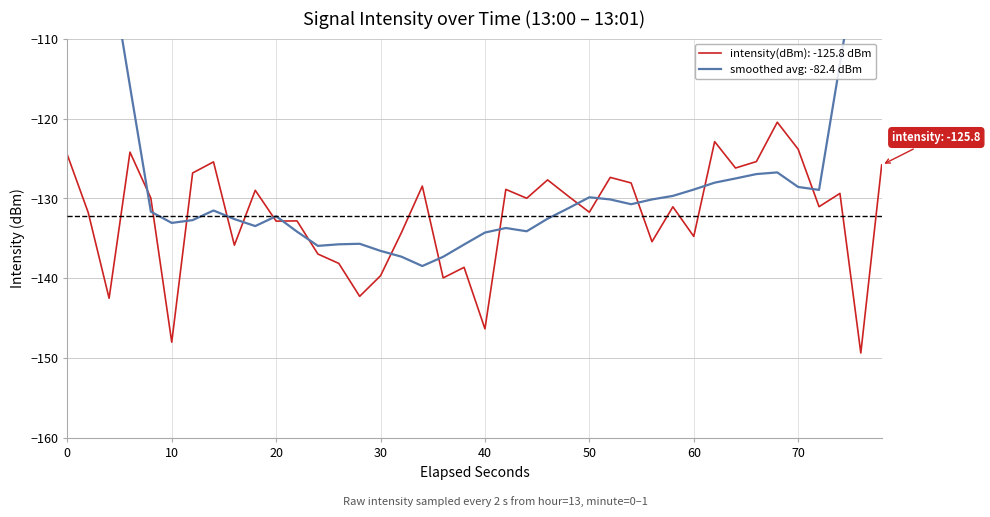

What is the lowest value of the intensity(dBm): -125.8 dBm series?

-149.3